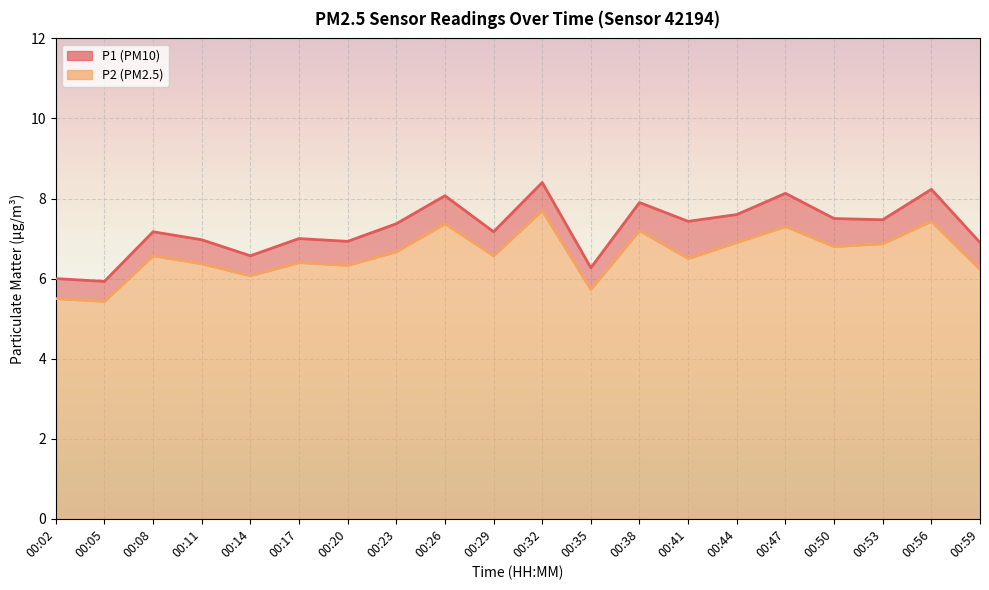

How many lines are shown in the chart?

2